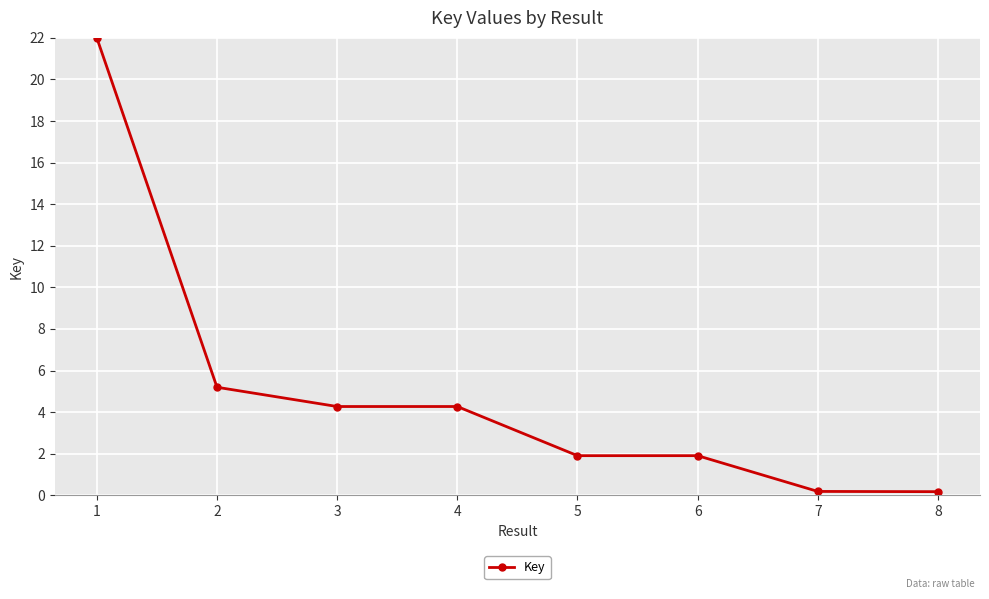

Between 1 and 4, which is larger?

1